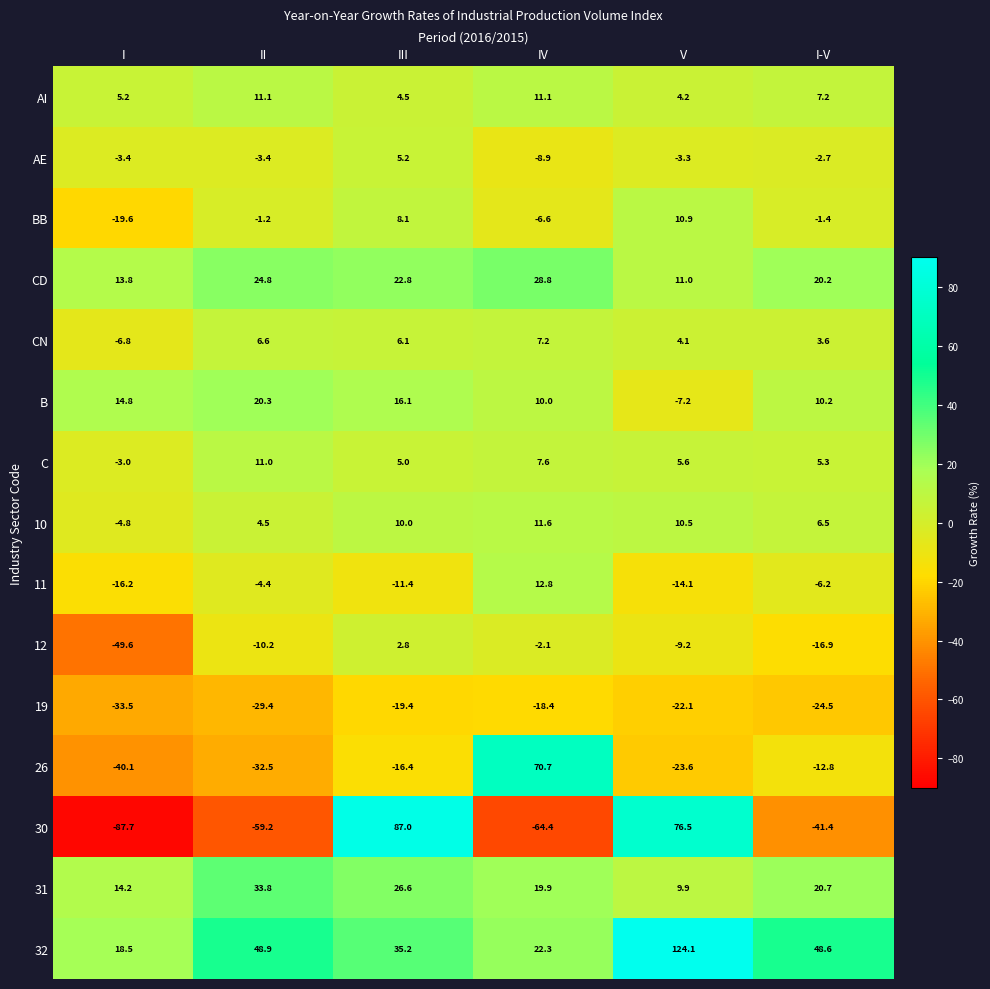

At which category does the chart reach its peak across all series?

V